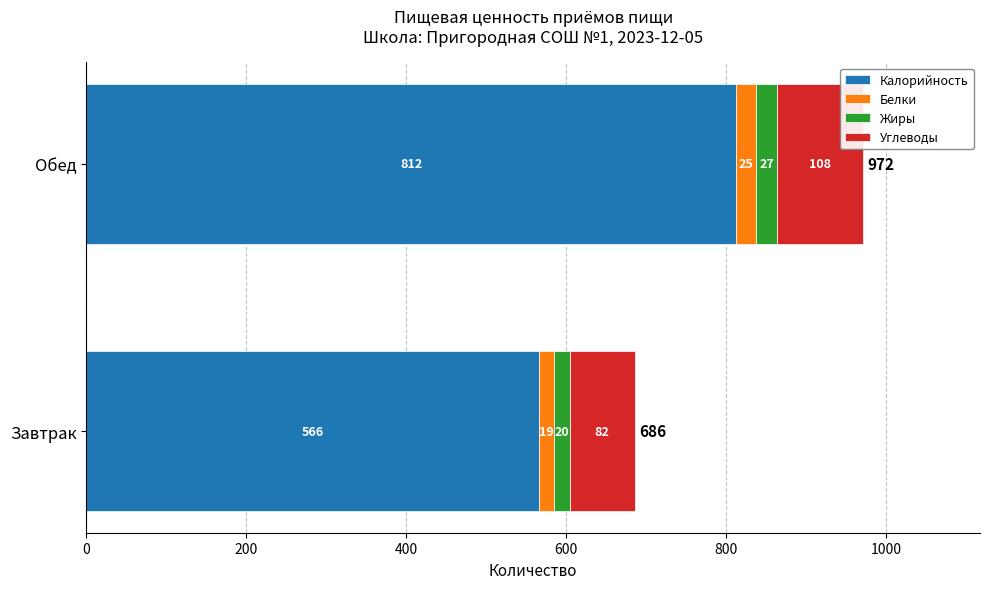

What is the minimum value for Калорийность?

565.9